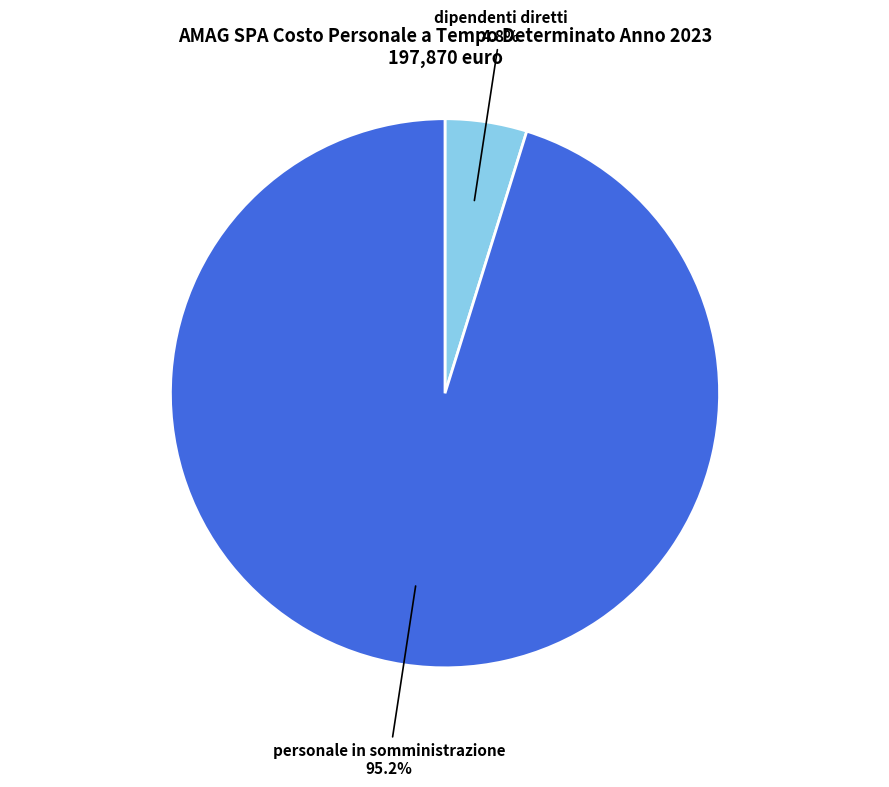

Does personale in somministrazione represent more than half of the total?

Yes